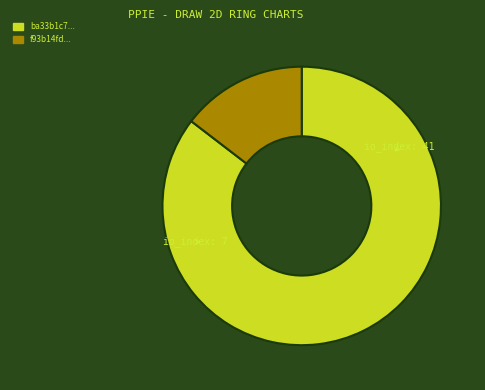

Combined, do ba33b1c7... and f93b14fd... account for over 50%?

Yes